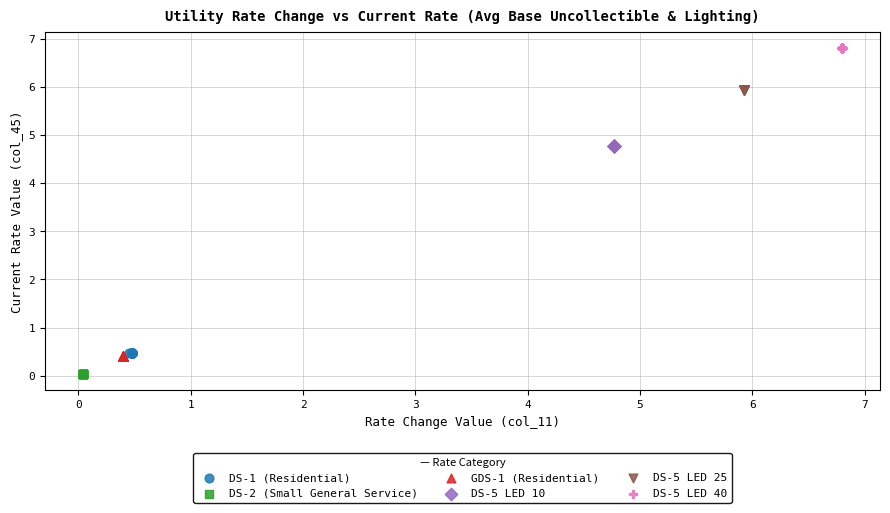

What are all the series names shown in the legend?

DS-1 (Residential), DS-2 (Small General Service), GDS-1 (Residential), DS-5 LED 10, DS-5 LED 25, DS-5 LED 40